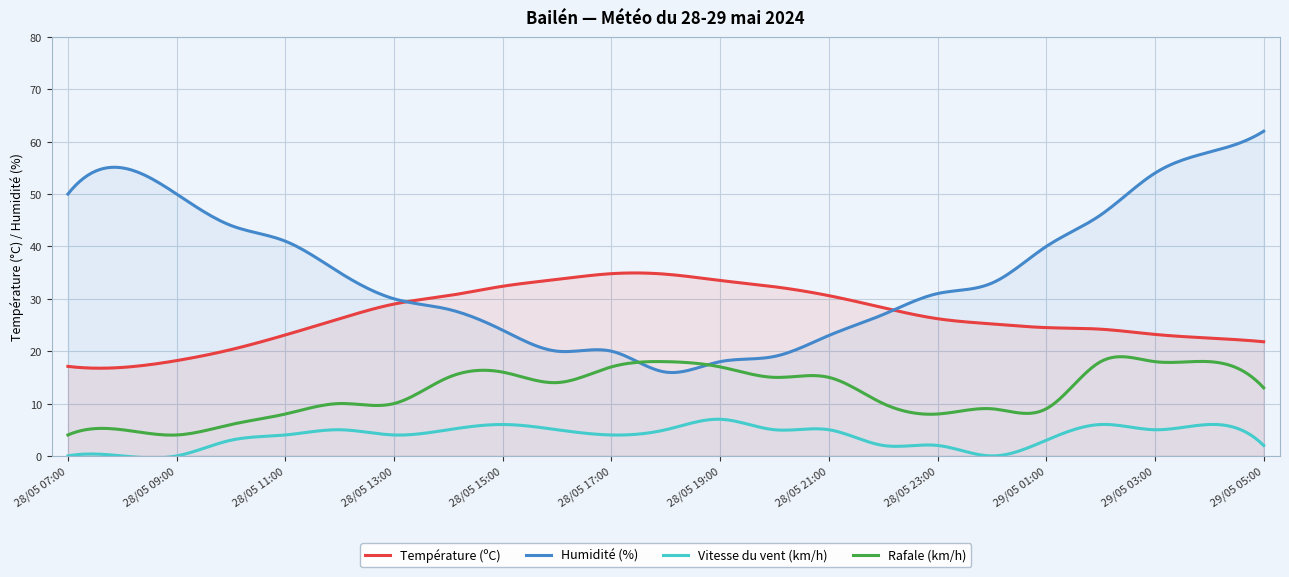

What is the difference between the maximum and minimum values in the Humidité (%) series?

46.1